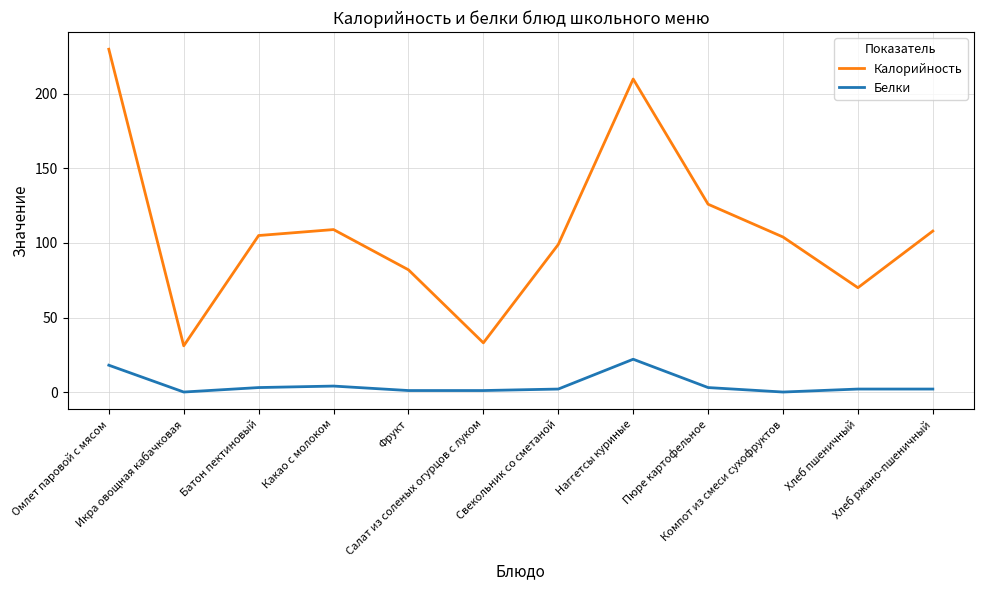

List the series in order of their peak value, lowest first.

Белки, Калорийность